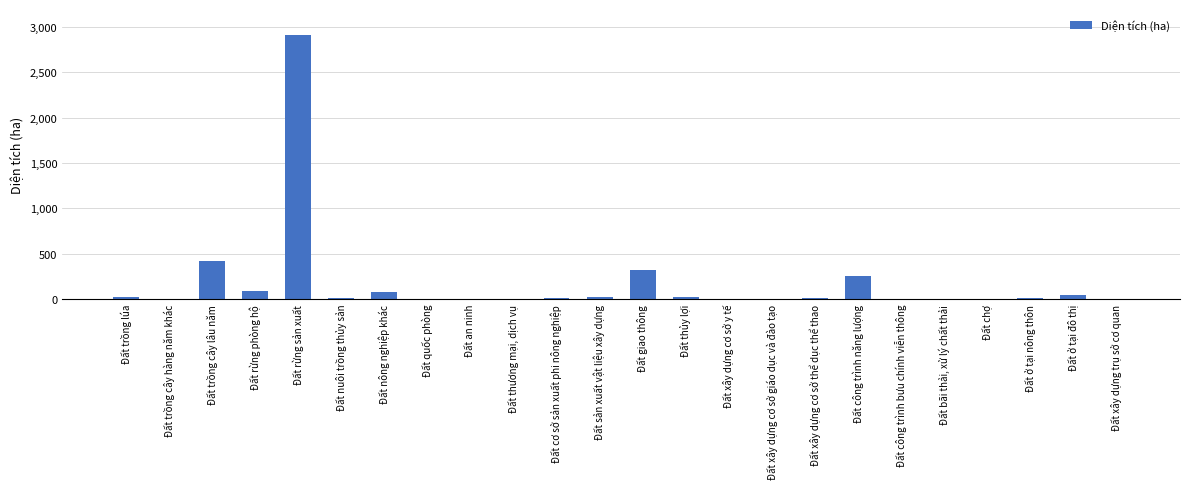

What is the difference between the values at Đất xây dựng trụ sở cơ quan and Đất quốc phòng?

0.2